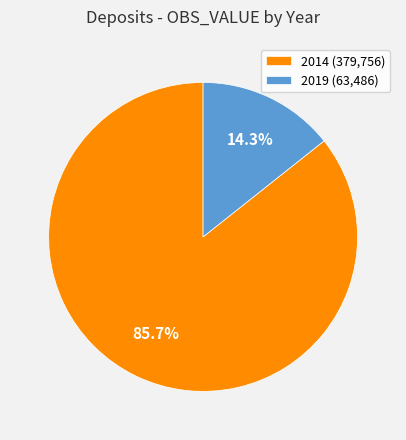

Approximately how many times larger is the value at 2019 compared to 2014?

0.2